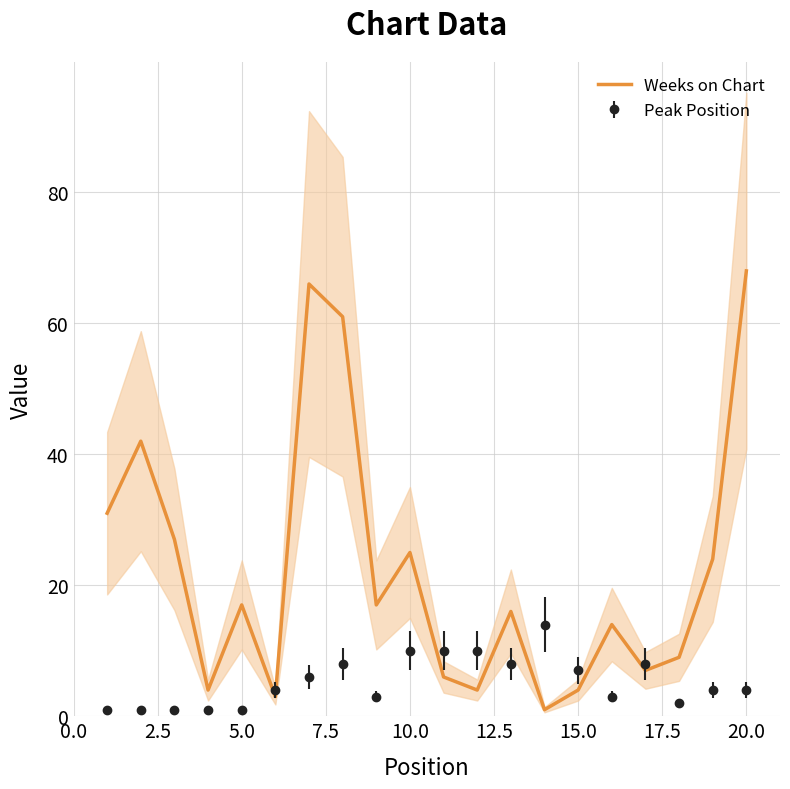

Which series ends up on top after the final intersection of Peak Position and Weeks on Chart?

Weeks on Chart